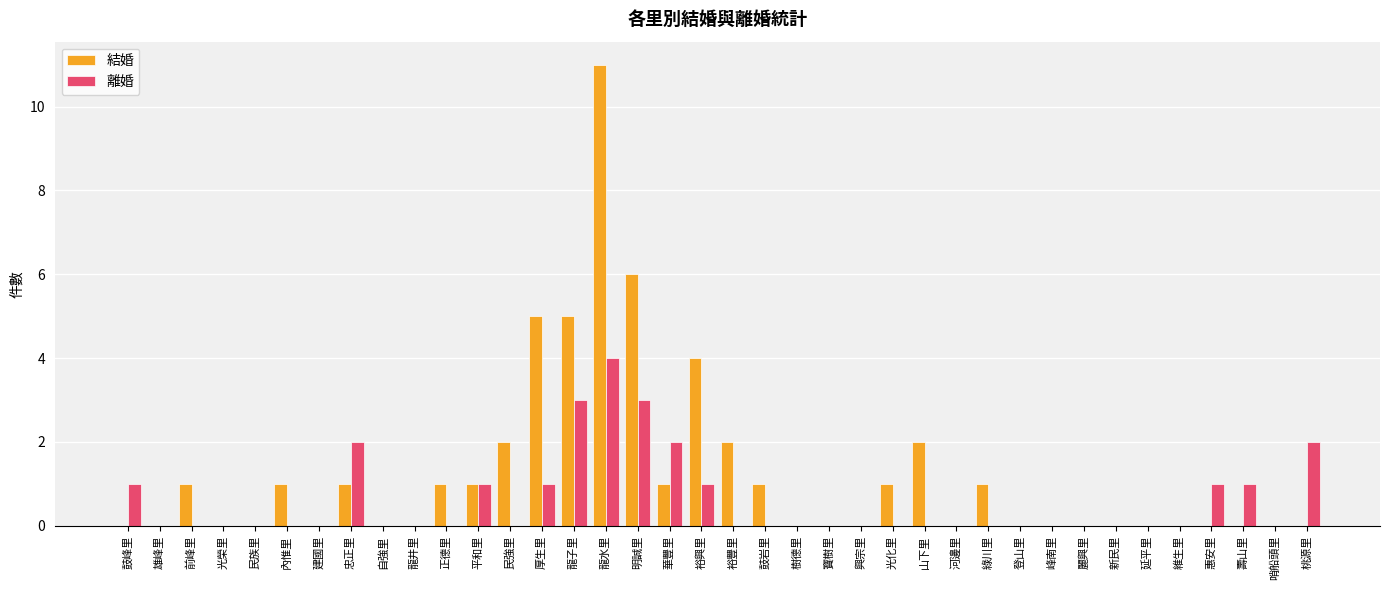

Does the chart contain stacked bars?

No